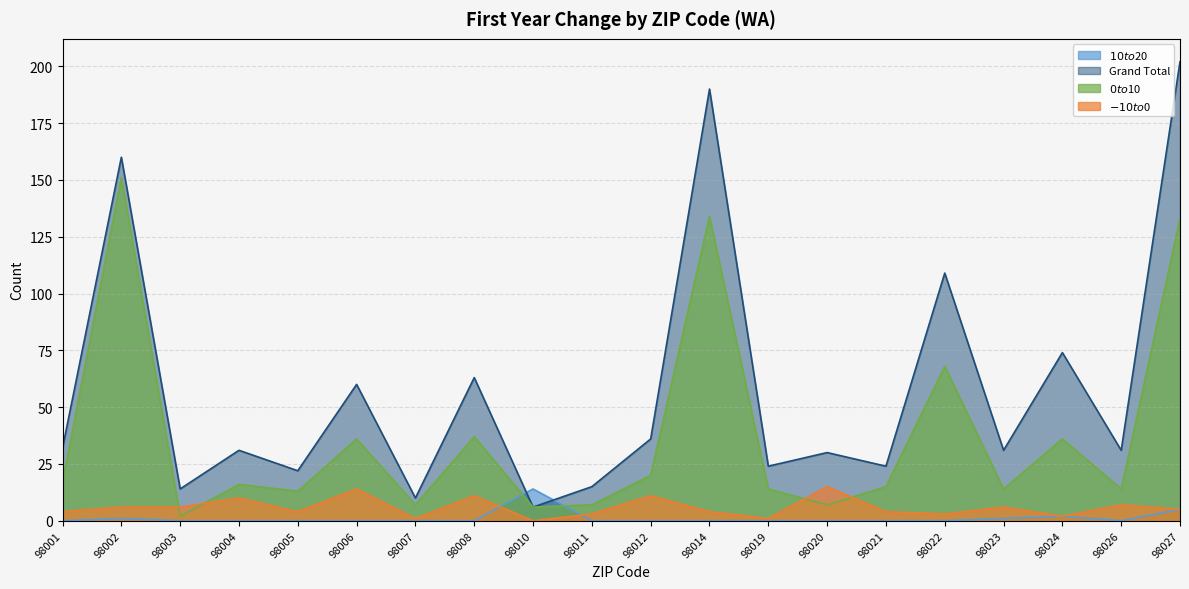

What is the value of the Grand Total point at the 17th from the left?

31